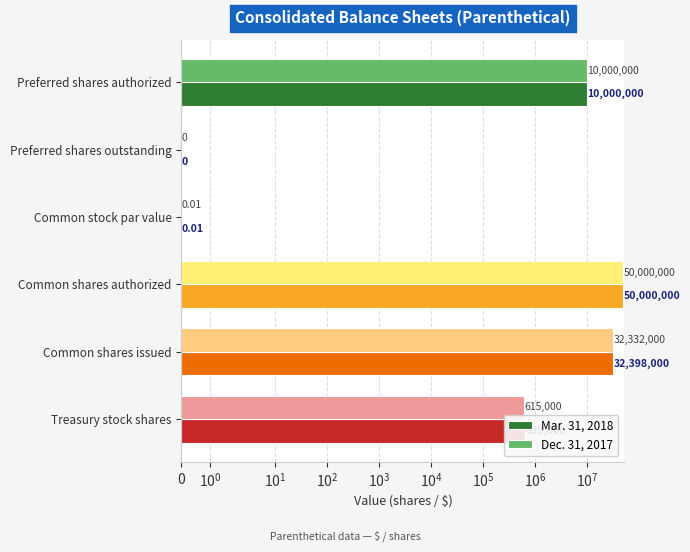

List the series in order of their peak value, highest first.

Mar. 31, 2018, Dec. 31, 2017